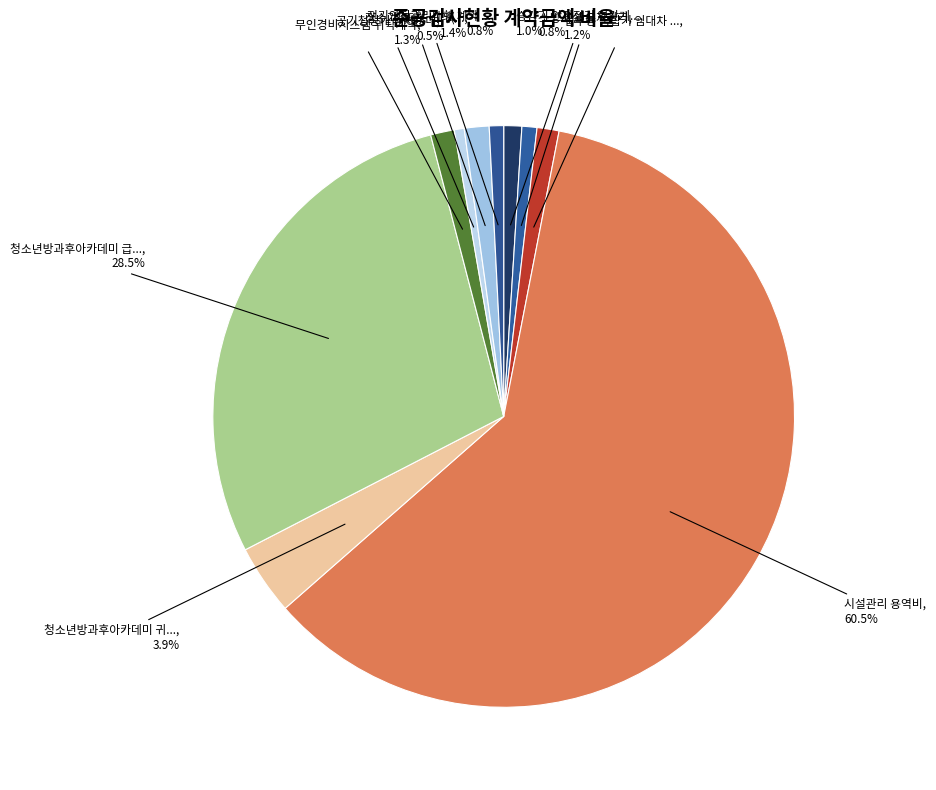

Count the number of slices in the pie.

10